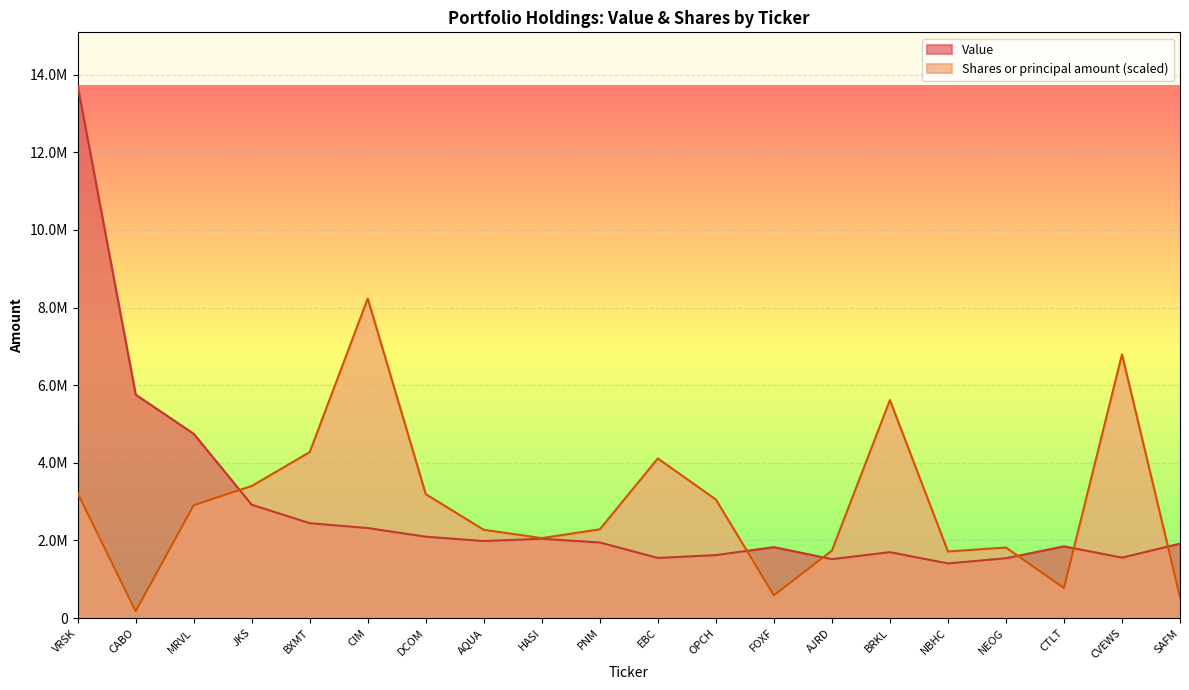

What is the total value across all series at EBC?

5660014.8